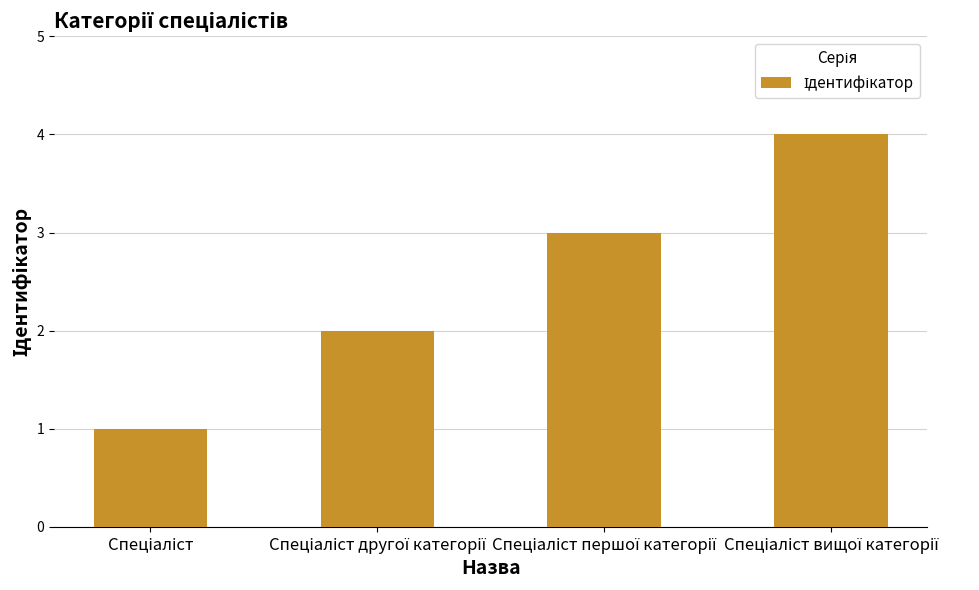

What is the sum of all values?

10